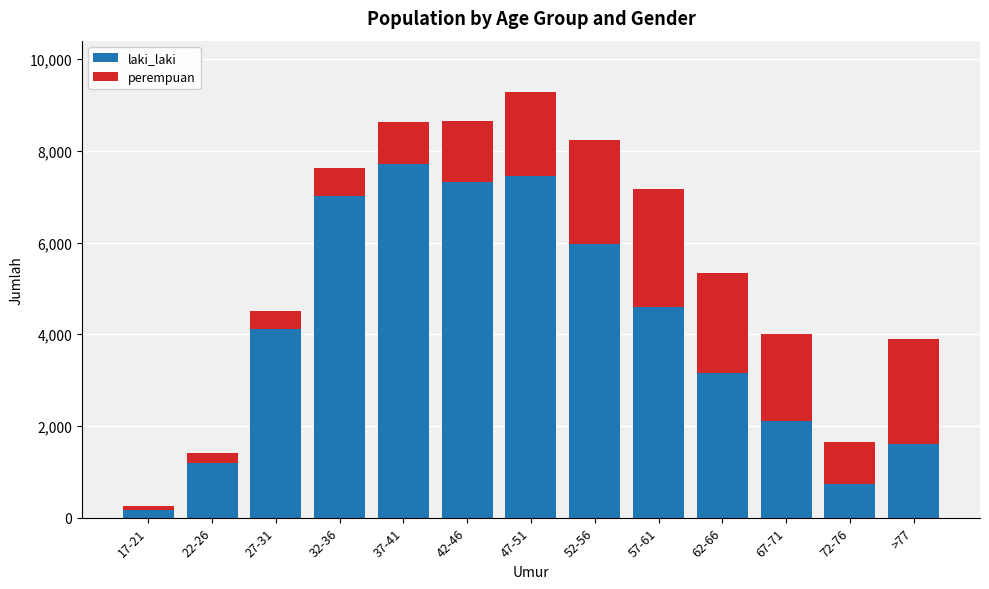

At which category is the sum across all series the highest?

47-51